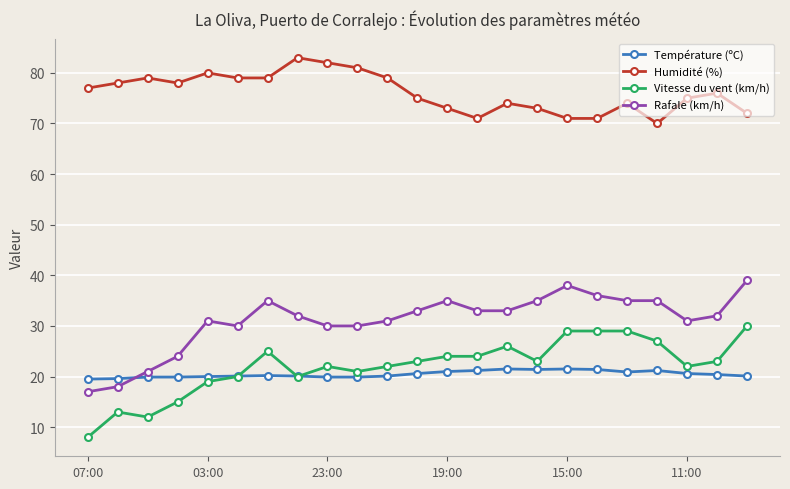

How many categories are shown in the chart?

23